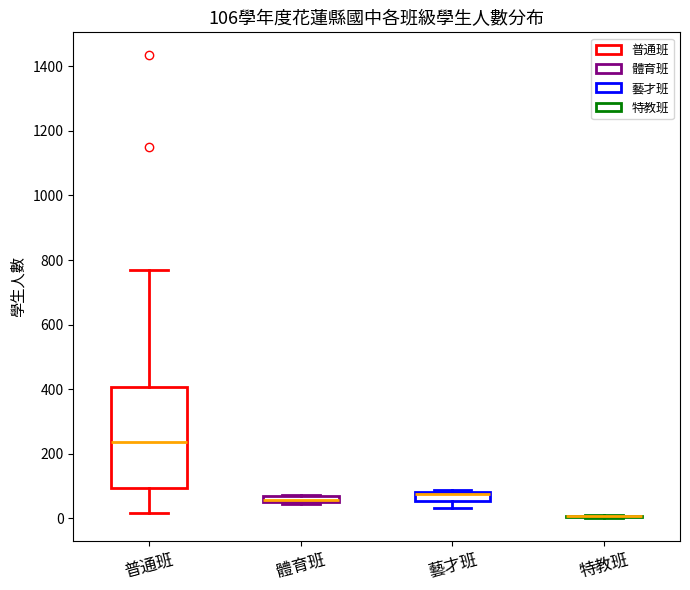

Comparing the boxes themselves (not the whiskers), which one is the tallest?

普通班